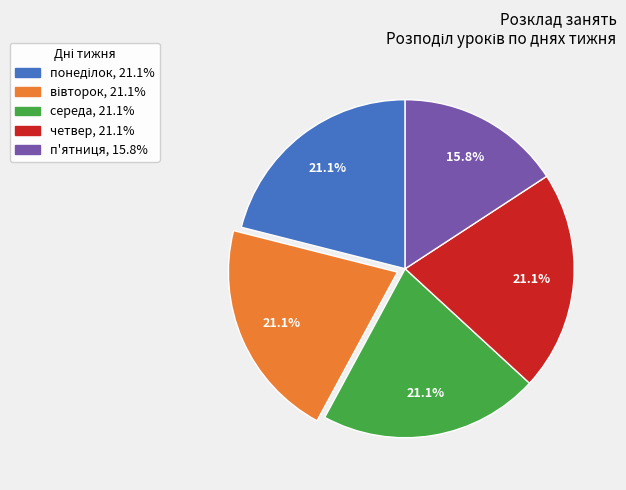

Is there a majority slice in this chart?

No